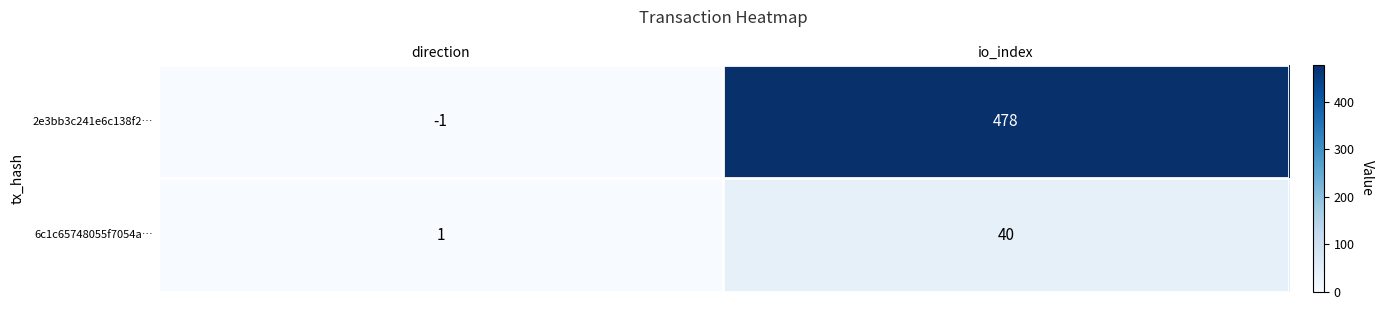

How many categories are shown in the chart?

2